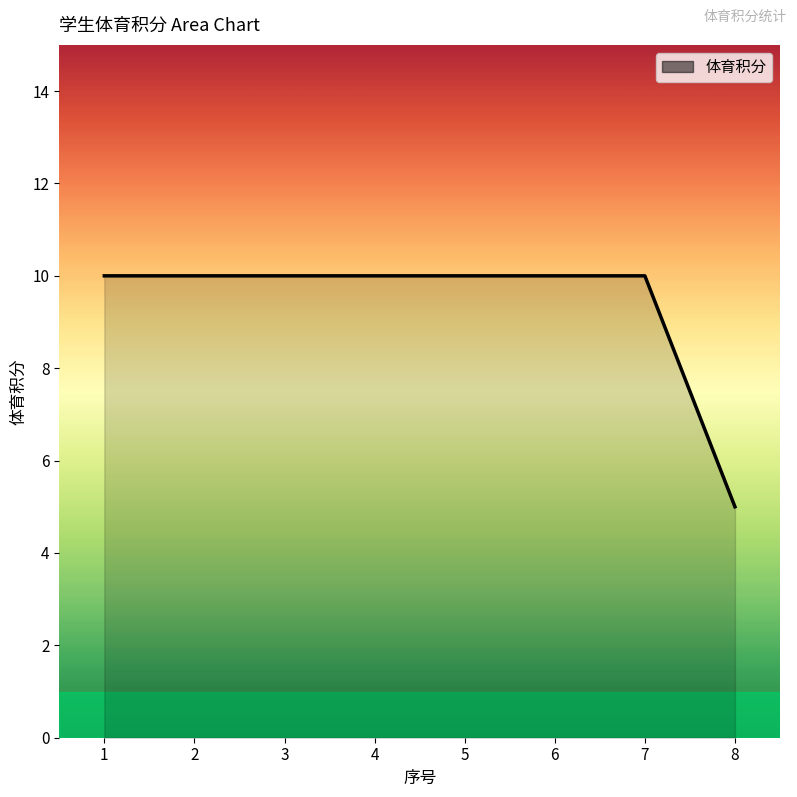

The value at 1 is 10. True or false?

True